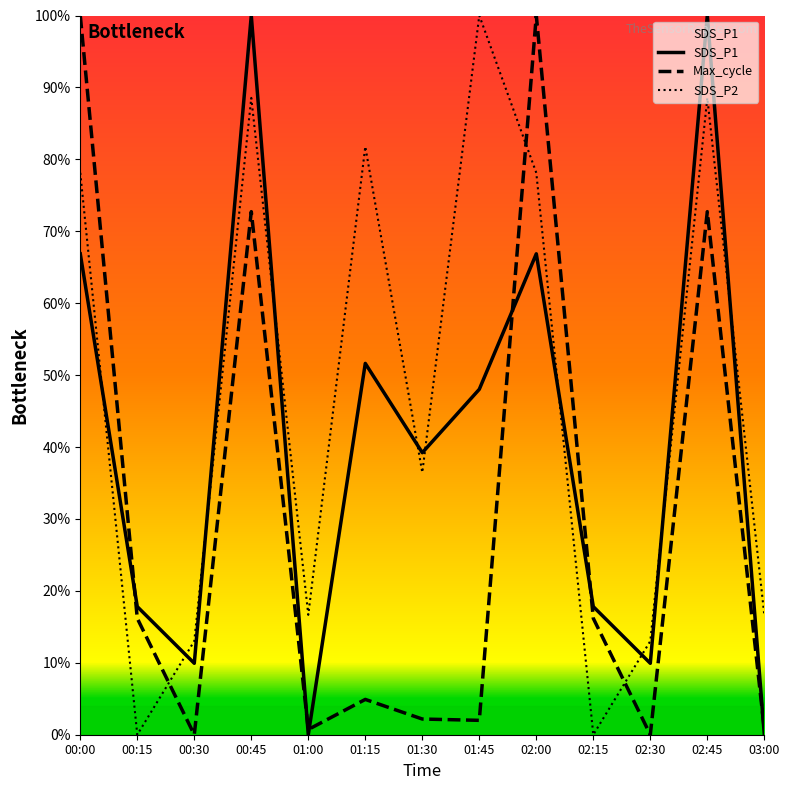

Which series changed the most between 00:00 and 03:00?

Max_cycle